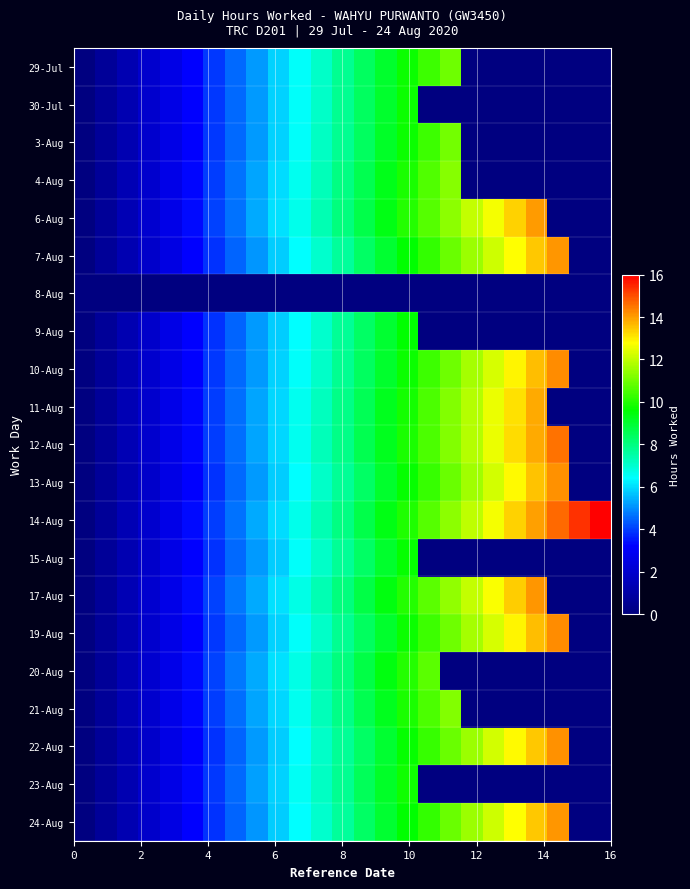

Which series has the largest total across all categories?

14-Aug